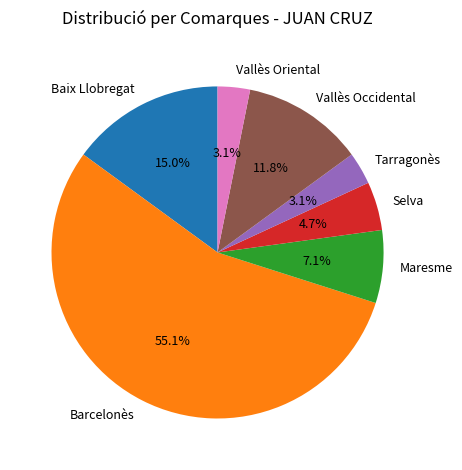

Which has a higher value, Vallès Occidental or Vallès Oriental?

Vallès Occidental